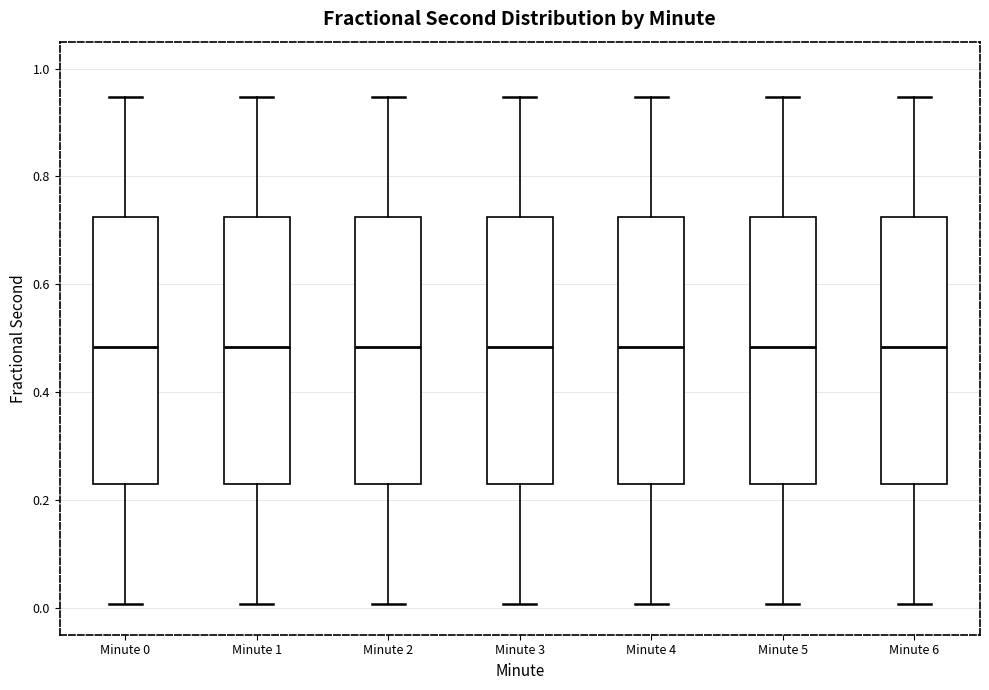

Where does the upper whisker of the box for Minute 0 end on the y-axis? The values are not printed on the chart, so give them approximately, as read against the axis.

0.94